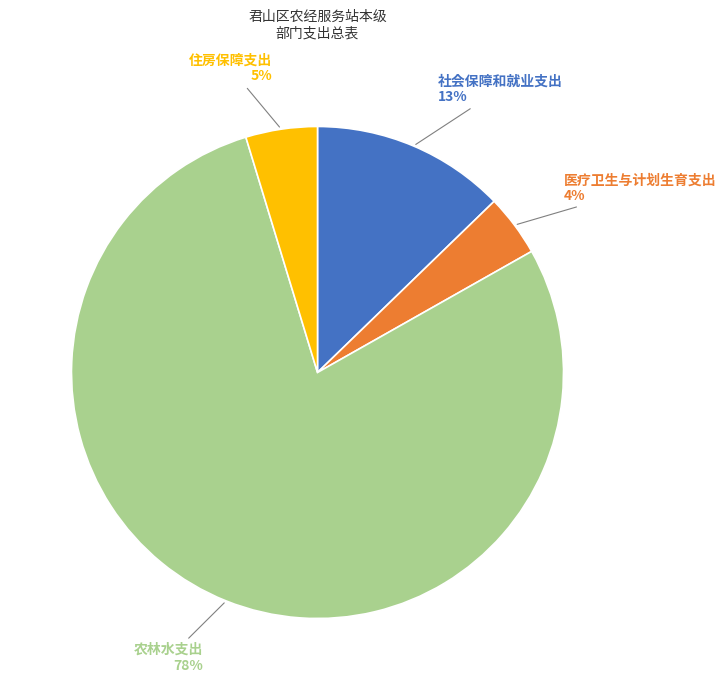

To the nearest percent, what is the difference between the largest and smallest slice percentages?

74%